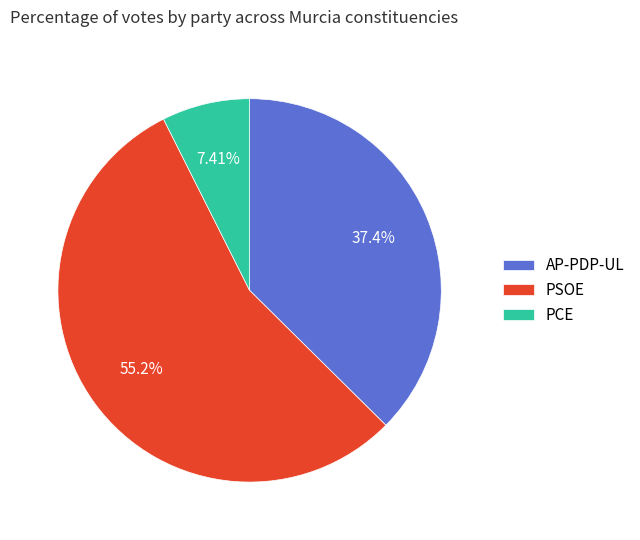

Combined, do PSOE and PCE account for over 50%?

Yes